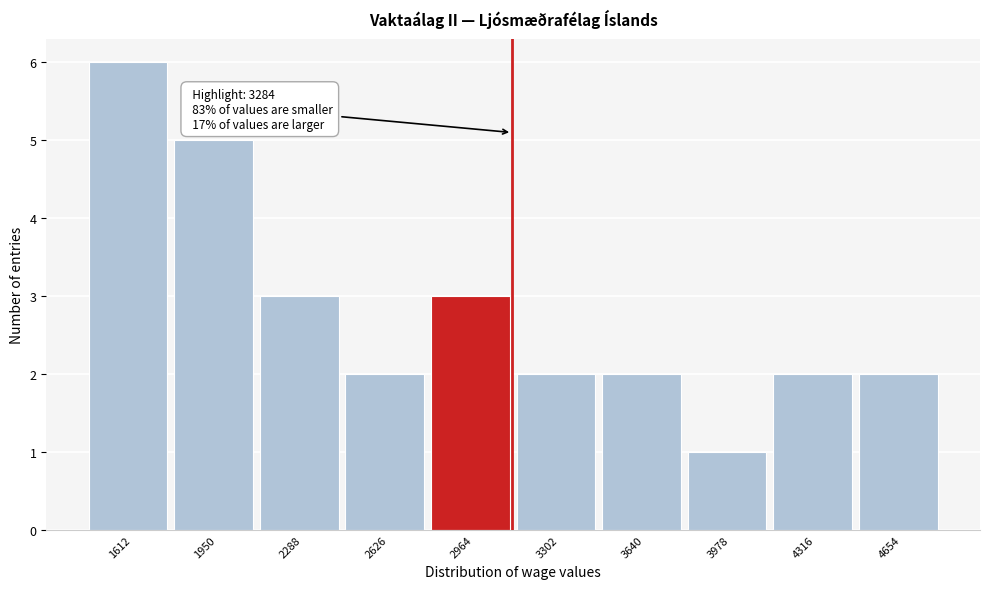

Reading right to left, transcribe all the data shown in this chart.

4654=2	4316=2	3978=1	3640=2	3302=2	2964=3	2626=2	2288=3	1950=5	1612=6